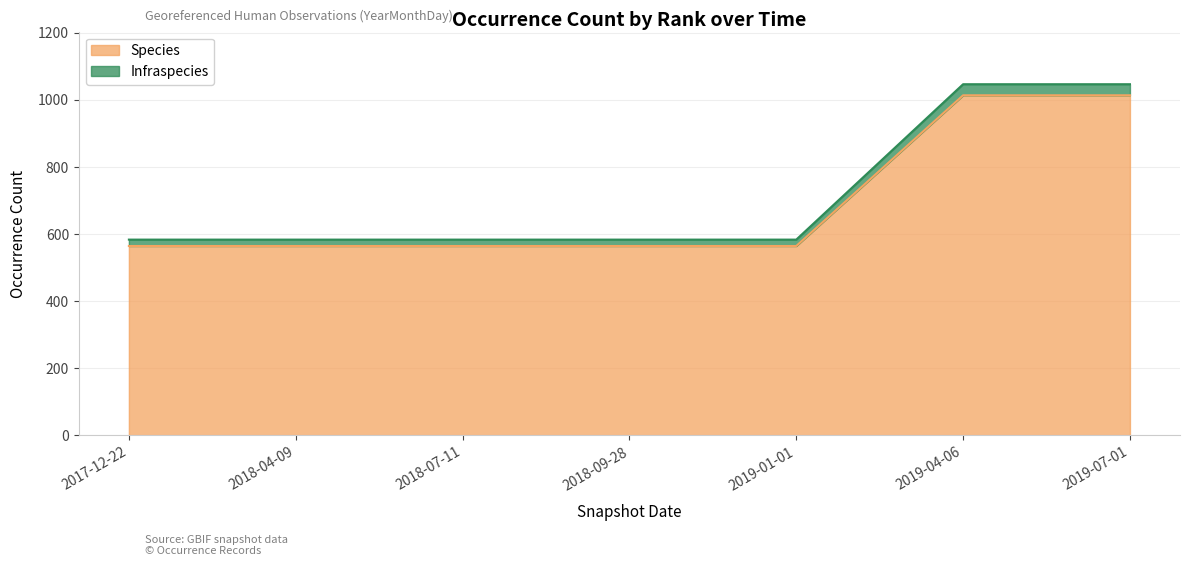

What is the label of the 2nd point from the right?

2019-04-06